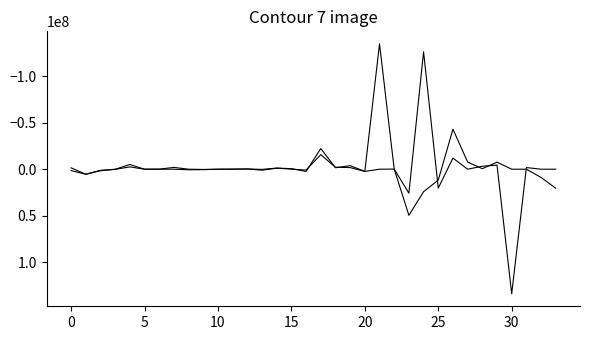

Does the chart display data point markers on the line(s)?

No